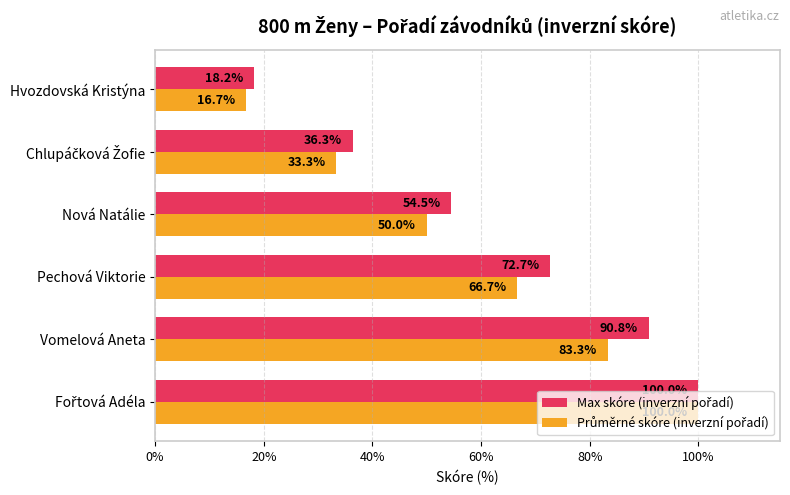

At which category does the chart reach its minimum across all series?

Hvozdovská Kristýna